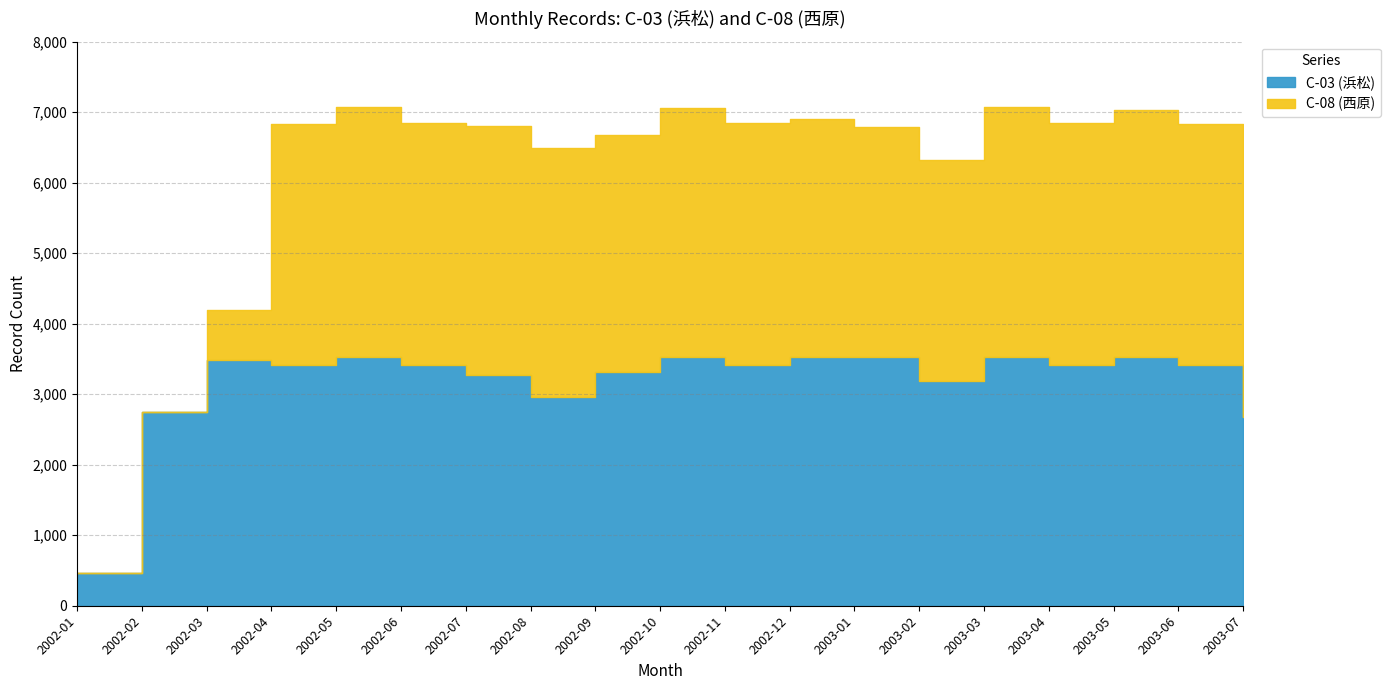

Read the C-03 (浜松) value at 2002-09, to the nearest 10.

3320